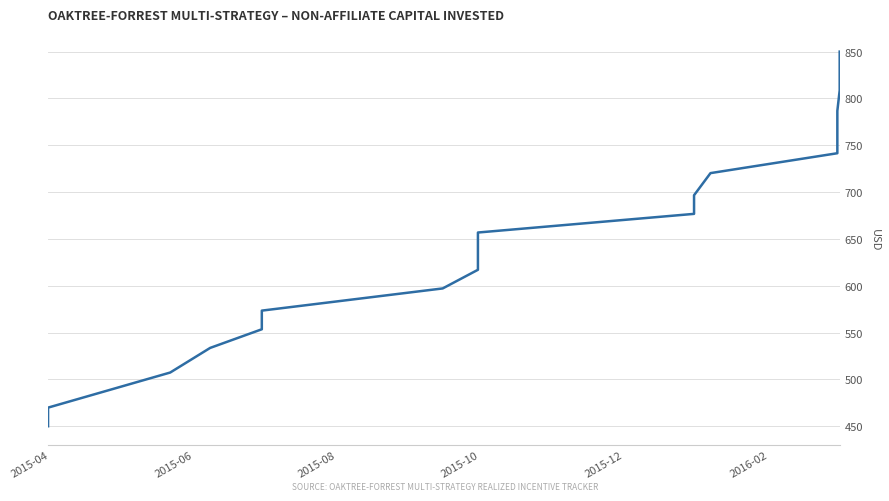

Which label corresponds to the smallest value in the chart?

2015-04